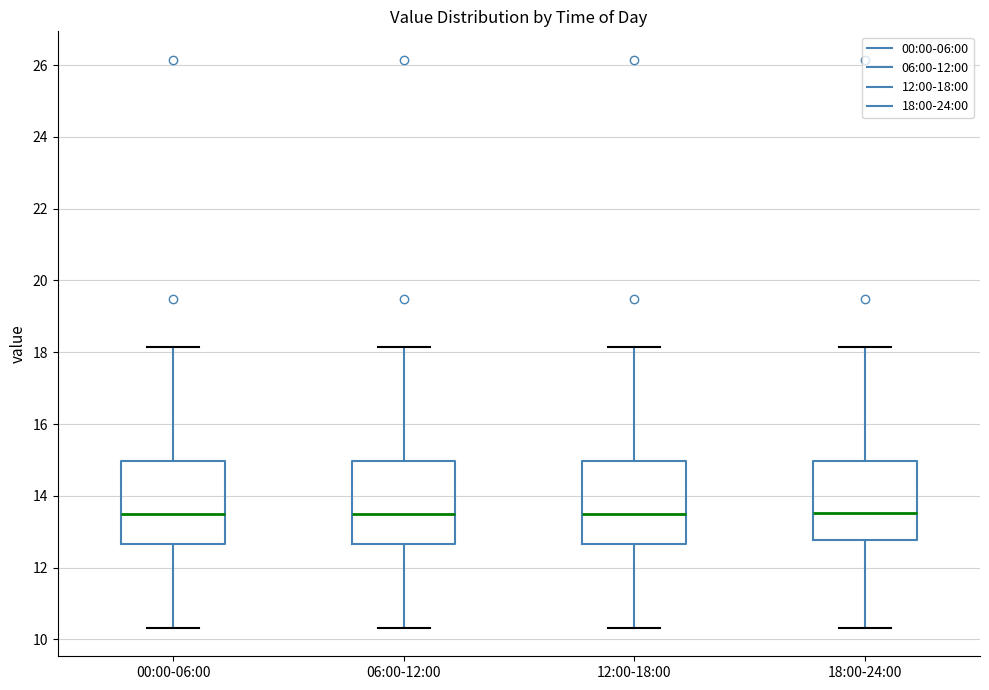

Where is the upper edge of the box for 18:00-24:00 on the y-axis? The values are not printed on the chart, so give them approximately, as read against the axis.

15.0